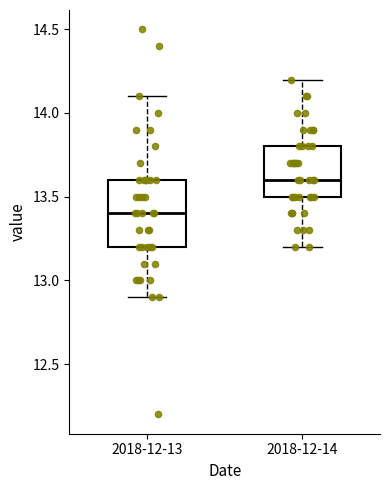

Which box's median line is the highest?

2018-12-14